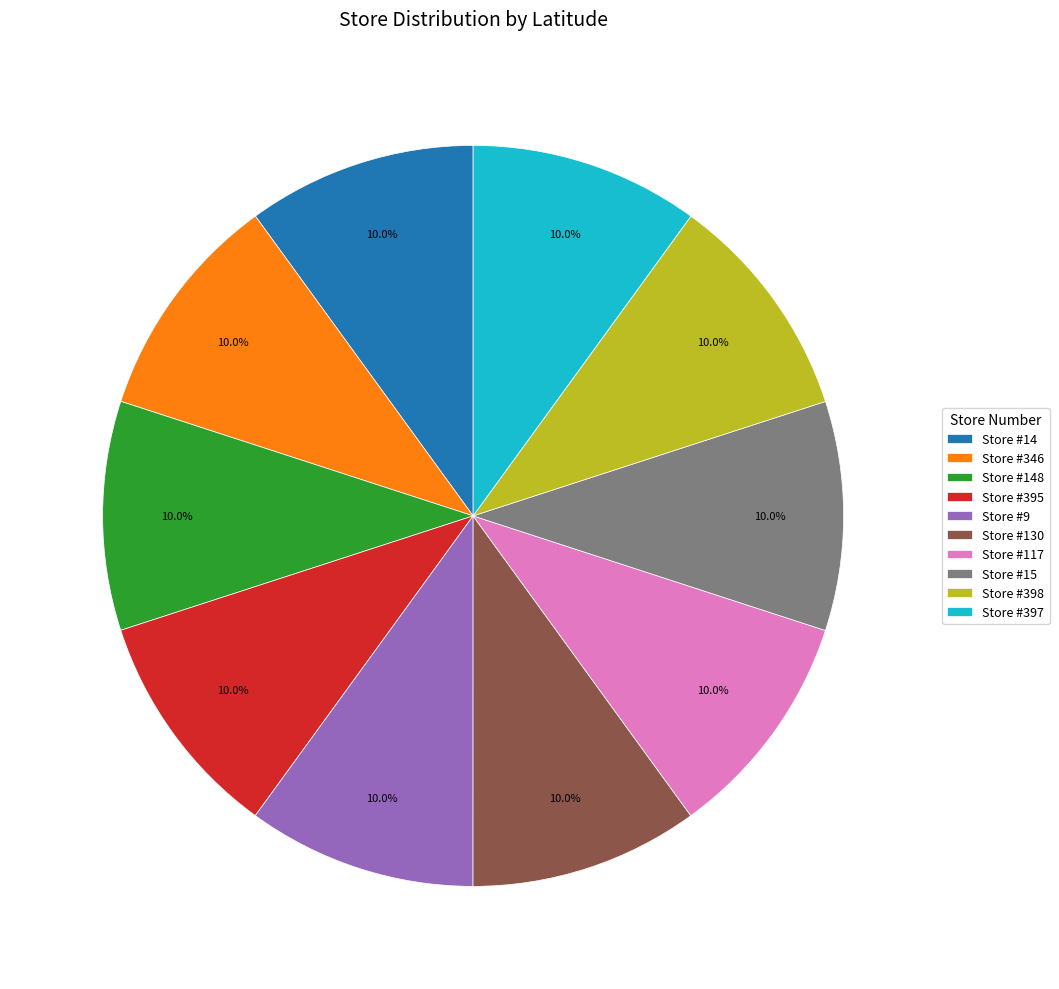

What percentage do Store #398 and Store #346 together represent?

20.0%